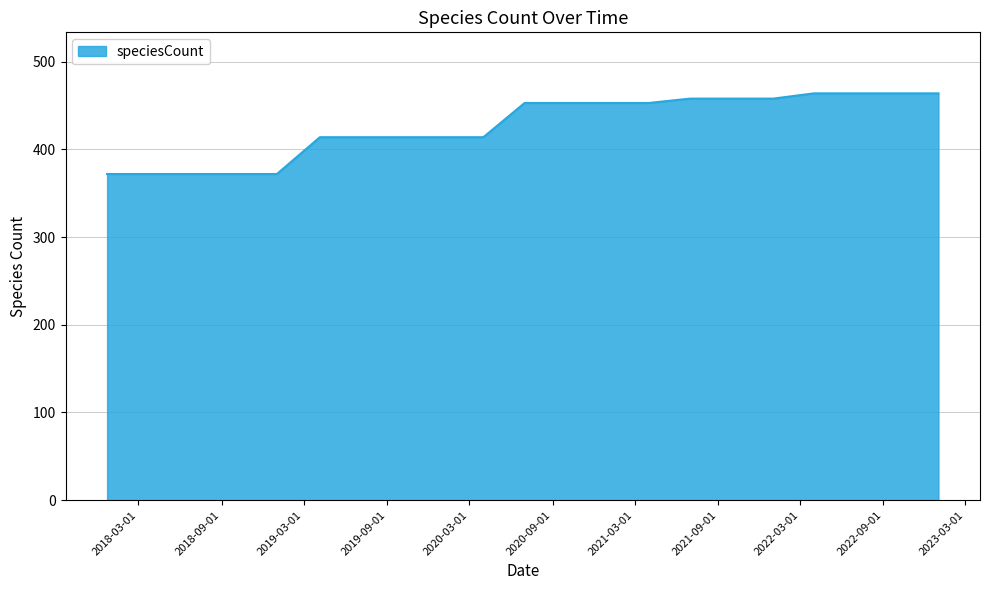

What is the maximum value shown in the chart?

464